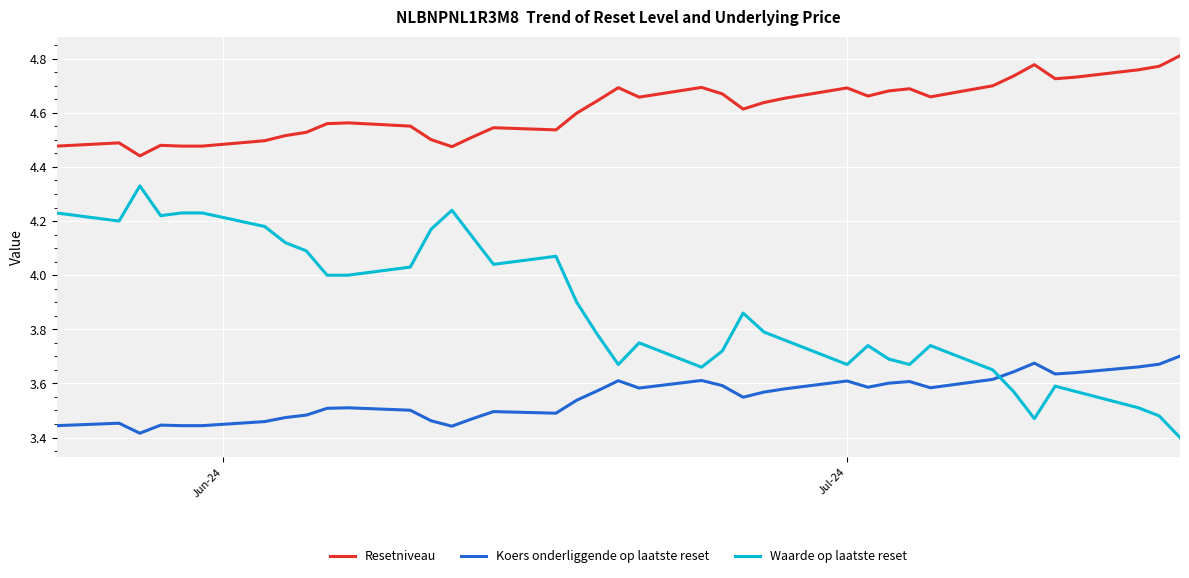

Does the chart display data point markers on the line(s)?

No